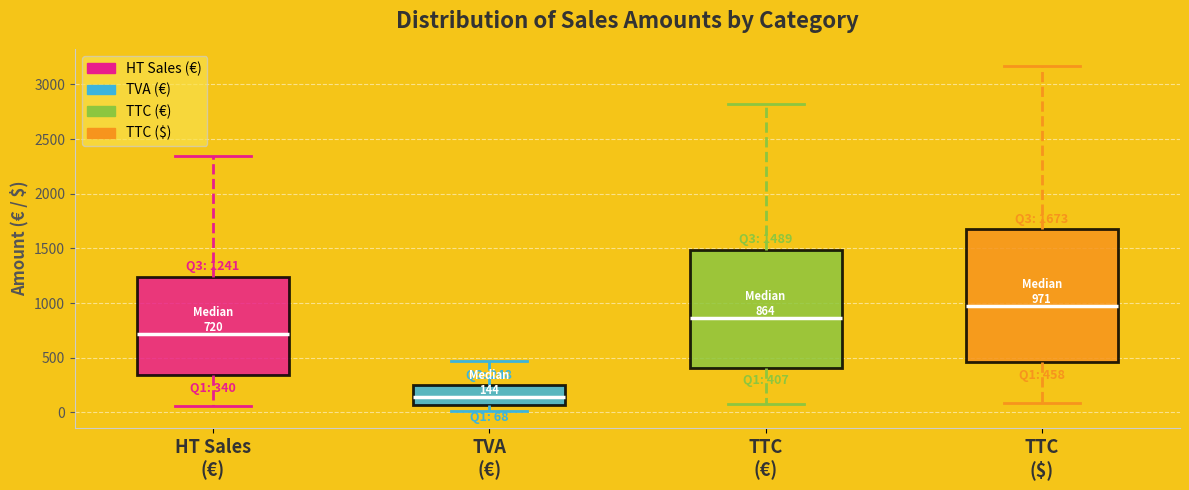

Which box has the lowest median line?

TVA (€)